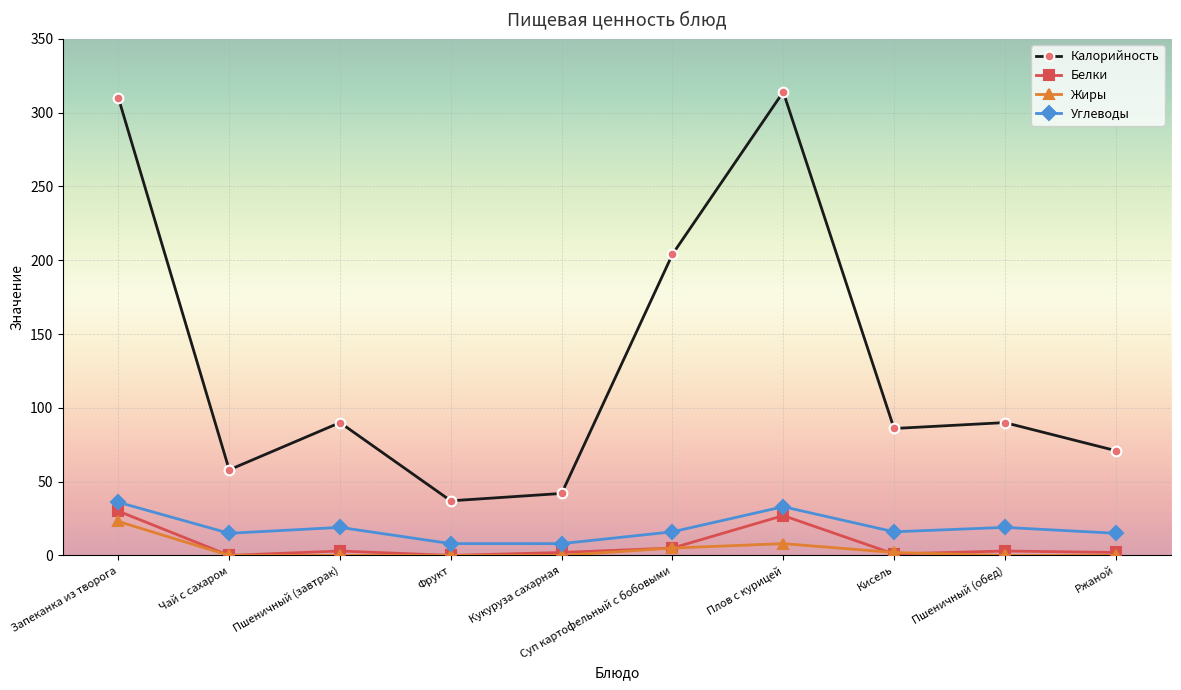

What is the label of the 1st point from the right?

Ржаной